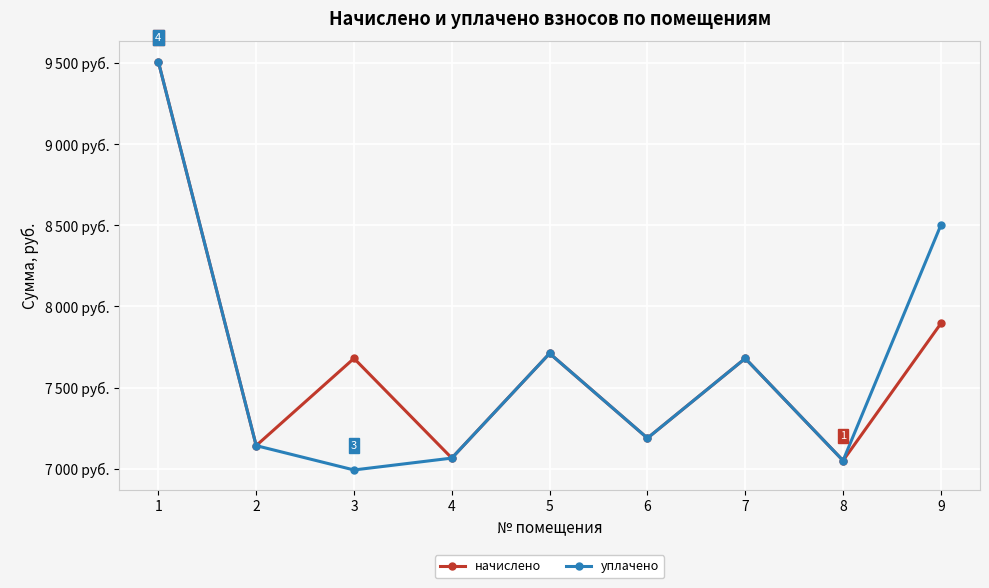

What are all the series names shown in the legend?

начислено, уплачено